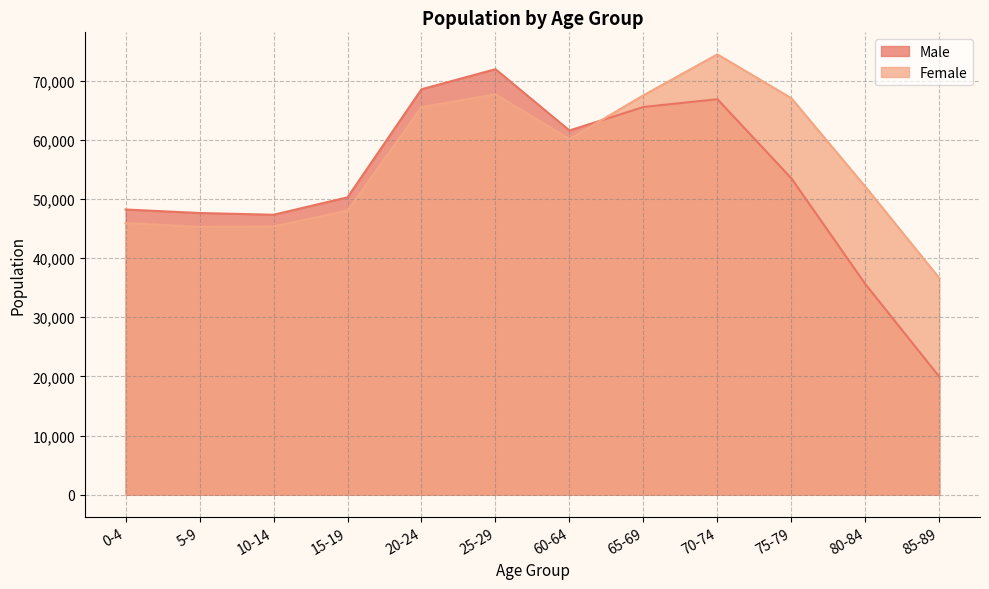

What is the value of the Male point at the 6th from the left?

71948